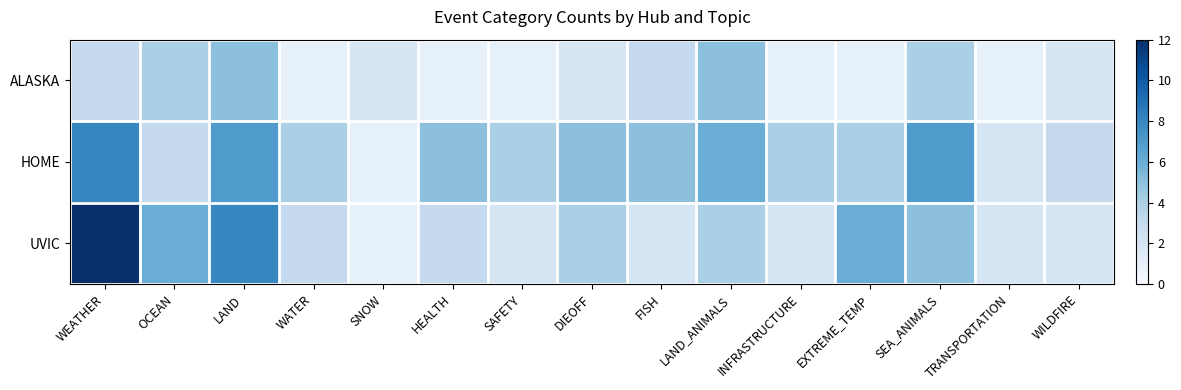

Which series has the widest spread of values?

UVIC